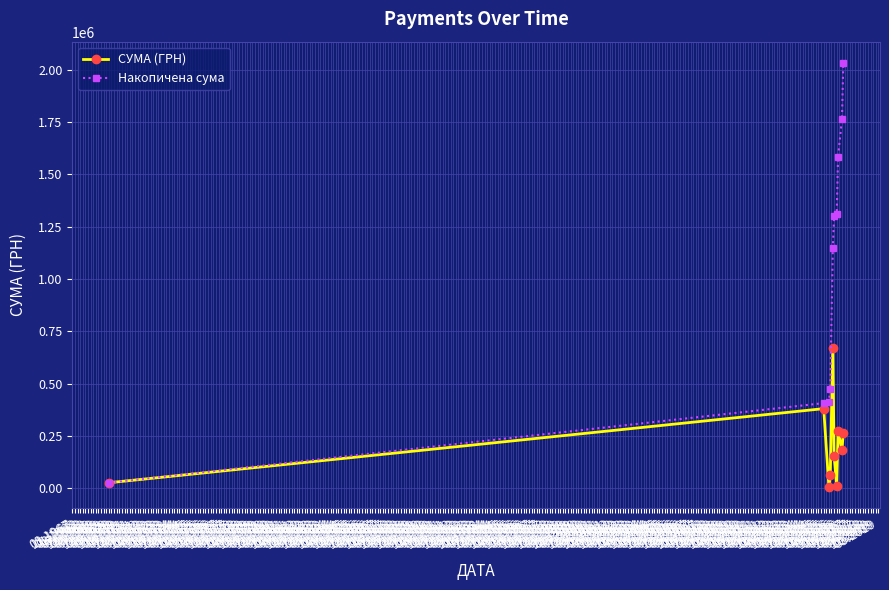

List the series in order of their peak value, highest first.

Накопичена сума, СУМА (ГРН)